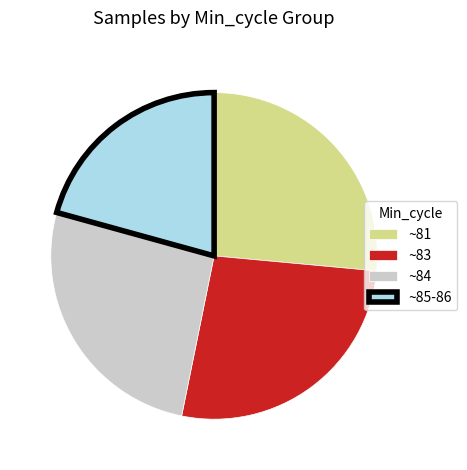

The ~85-86 slice represents 21% of the pie. True or false?

True